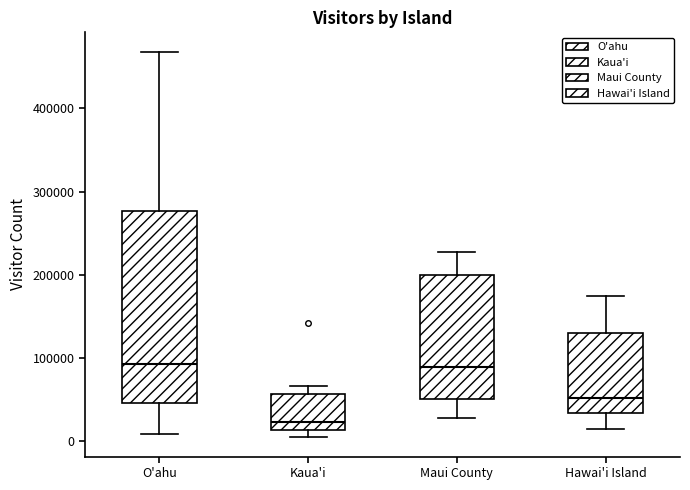

Where is the lower edge of the box for Hawai'i Island on the y-axis? The values are not printed on the chart, so give them approximately, as read against the axis.

30000